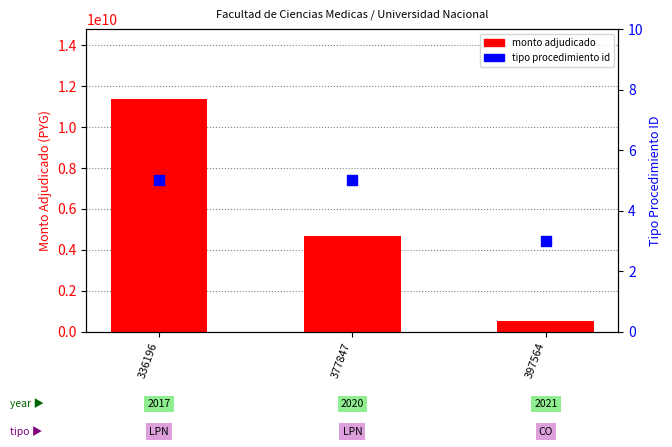

At how many categories does at least one series exceed 8577391479?

1